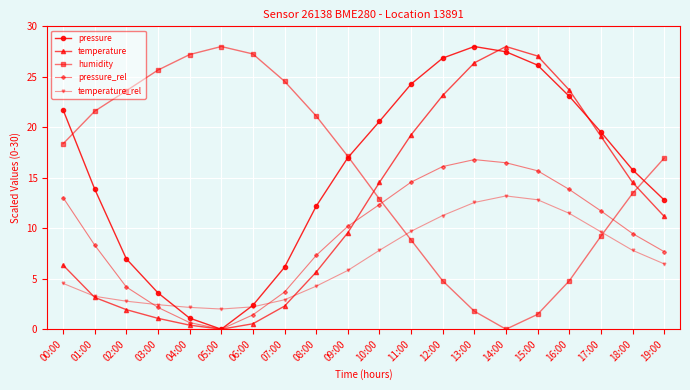

What is the difference between the highest and lowest values at 03:00?

24.6